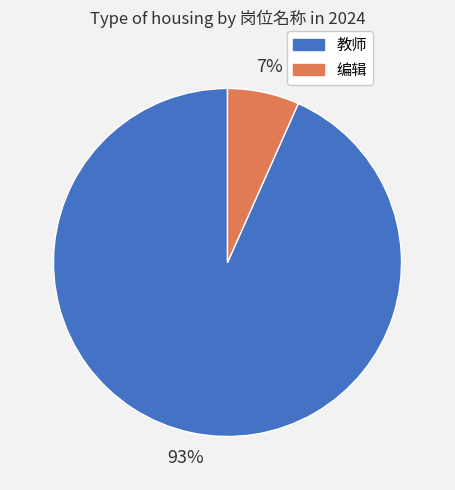

Count the number of slices in the pie.

2